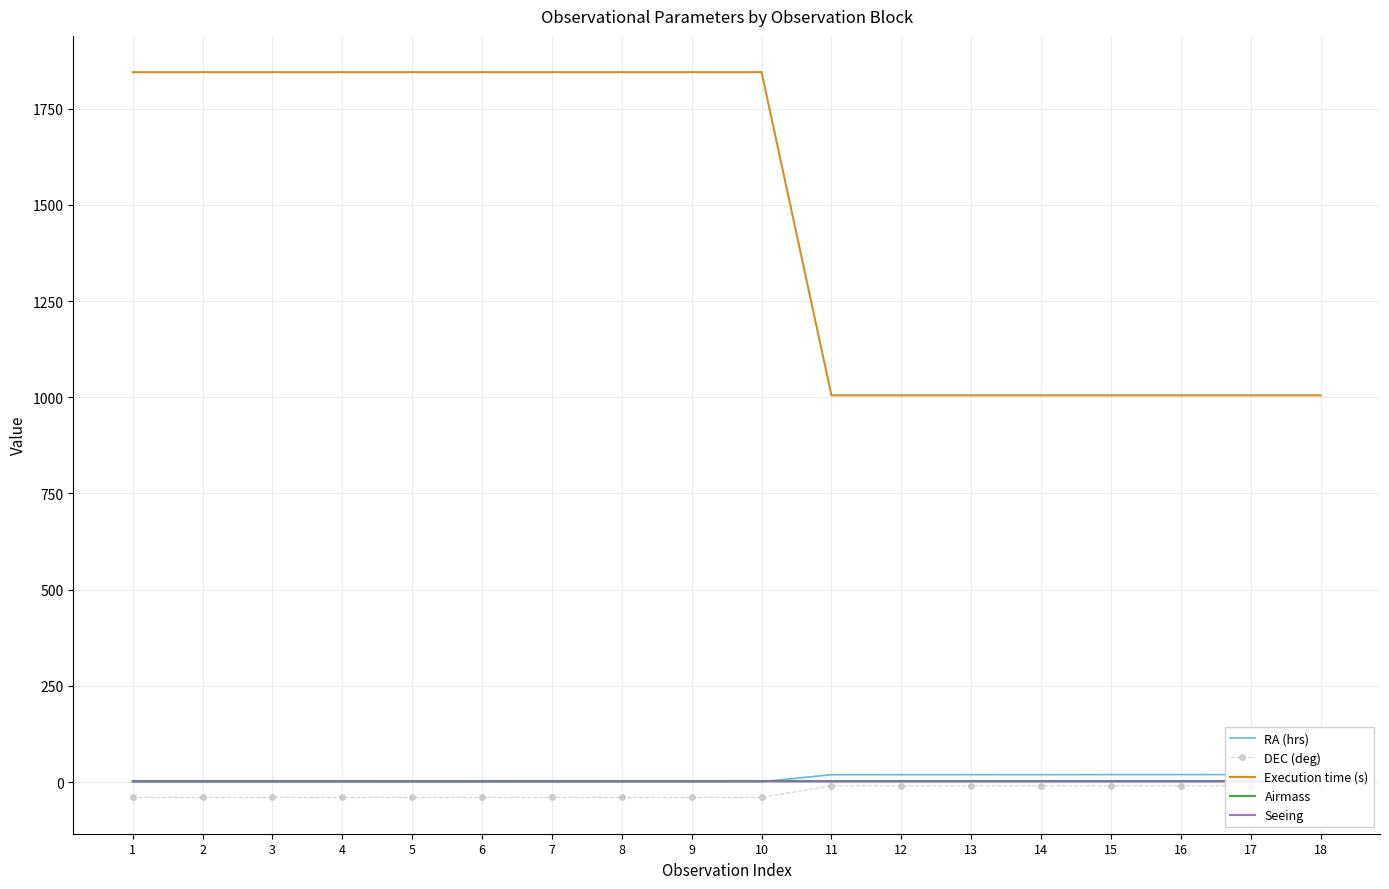

The Airmass series shows 2.2 at 2. True or false?

False